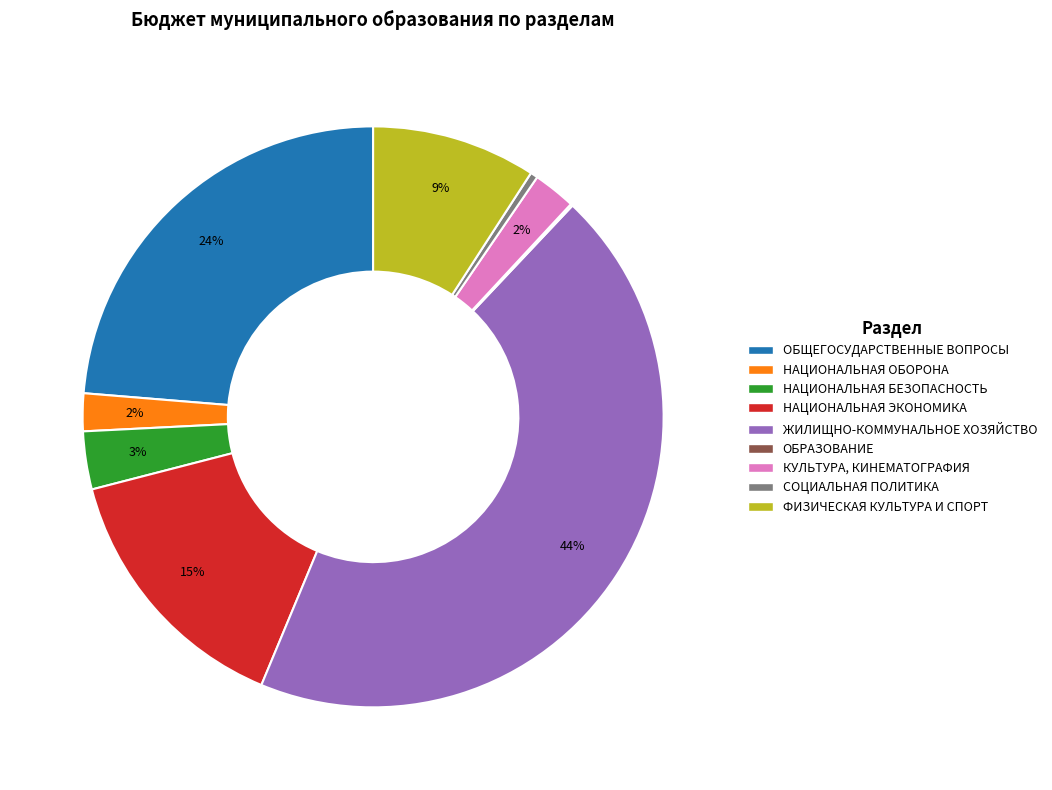

To the nearest percent, what is the average slice percentage?

11%